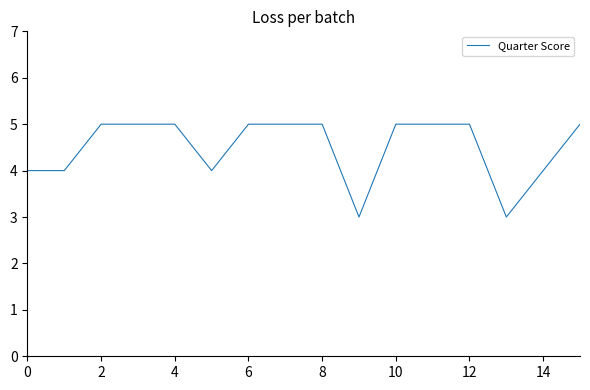

What is the minimum value shown in the chart?

3